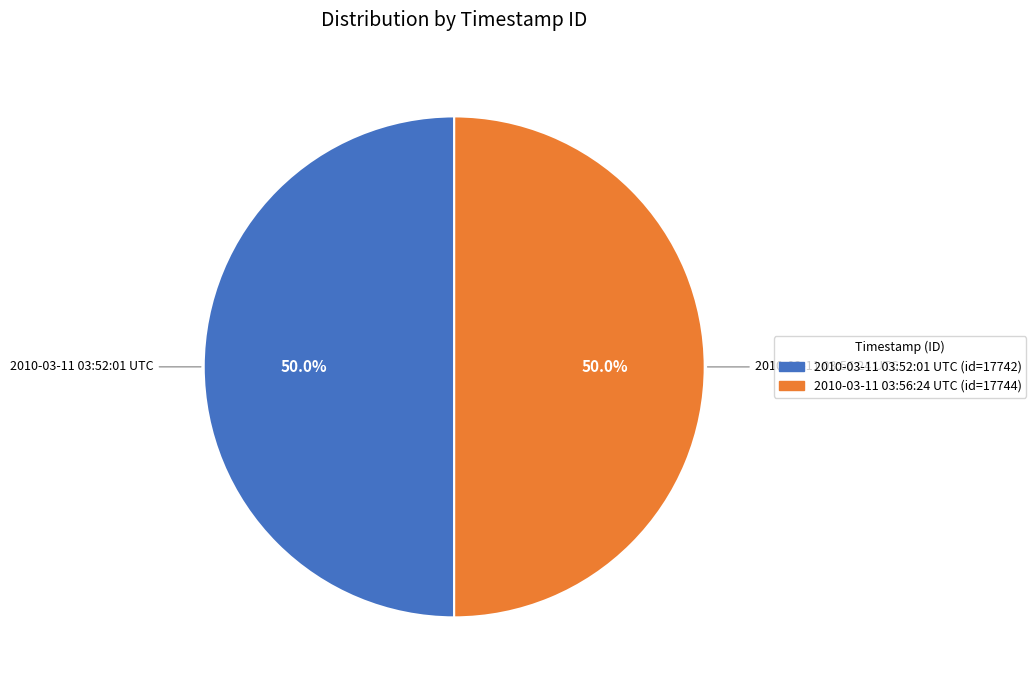

The 2010-03-11 03:52:01 UTC slice represents 64% of the pie. True or false?

False